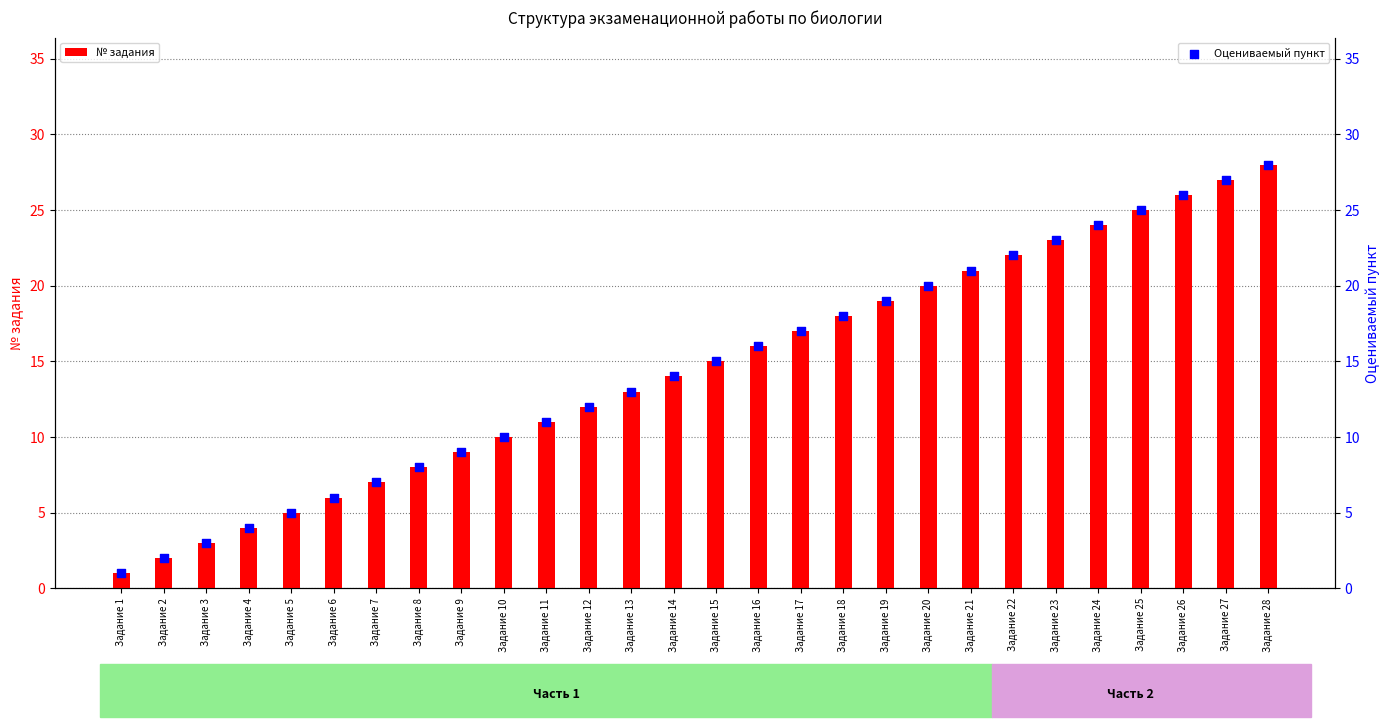

What is the total value across all series at Задание 22?

44